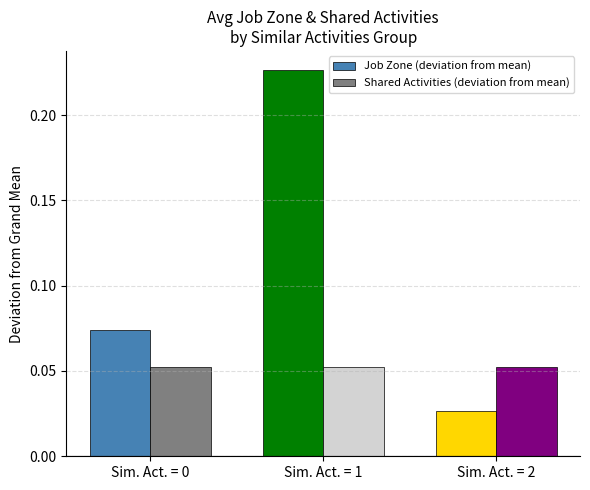

What is the sum of the Job Zone (deviation from mean) values at Sim. Act. = 1 and Sim. Act. = 2?

0.3